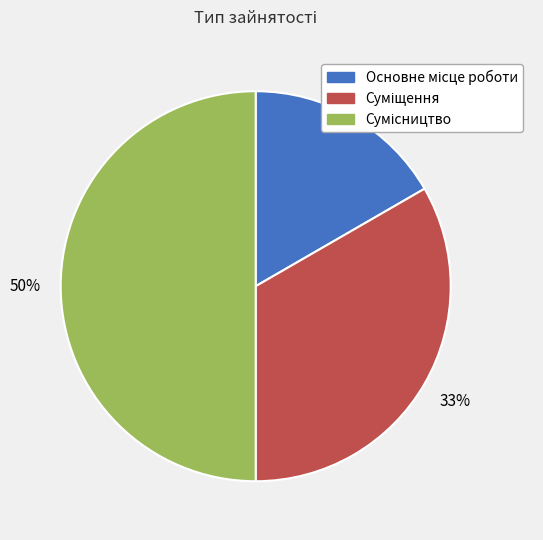

To the nearest percent, what is the difference between the largest and smallest slice percentages?

33%